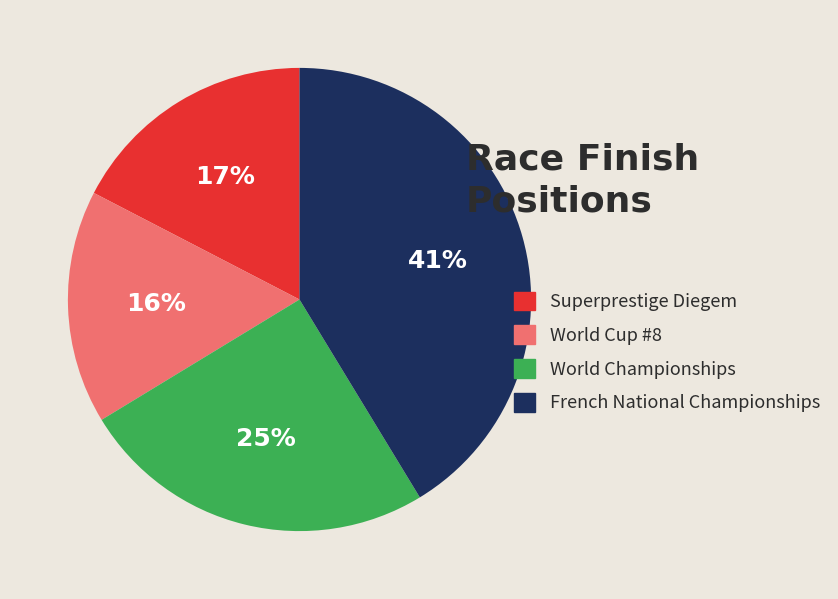

What percentage is the World Cup #8 slice, to the nearest percent?

16%